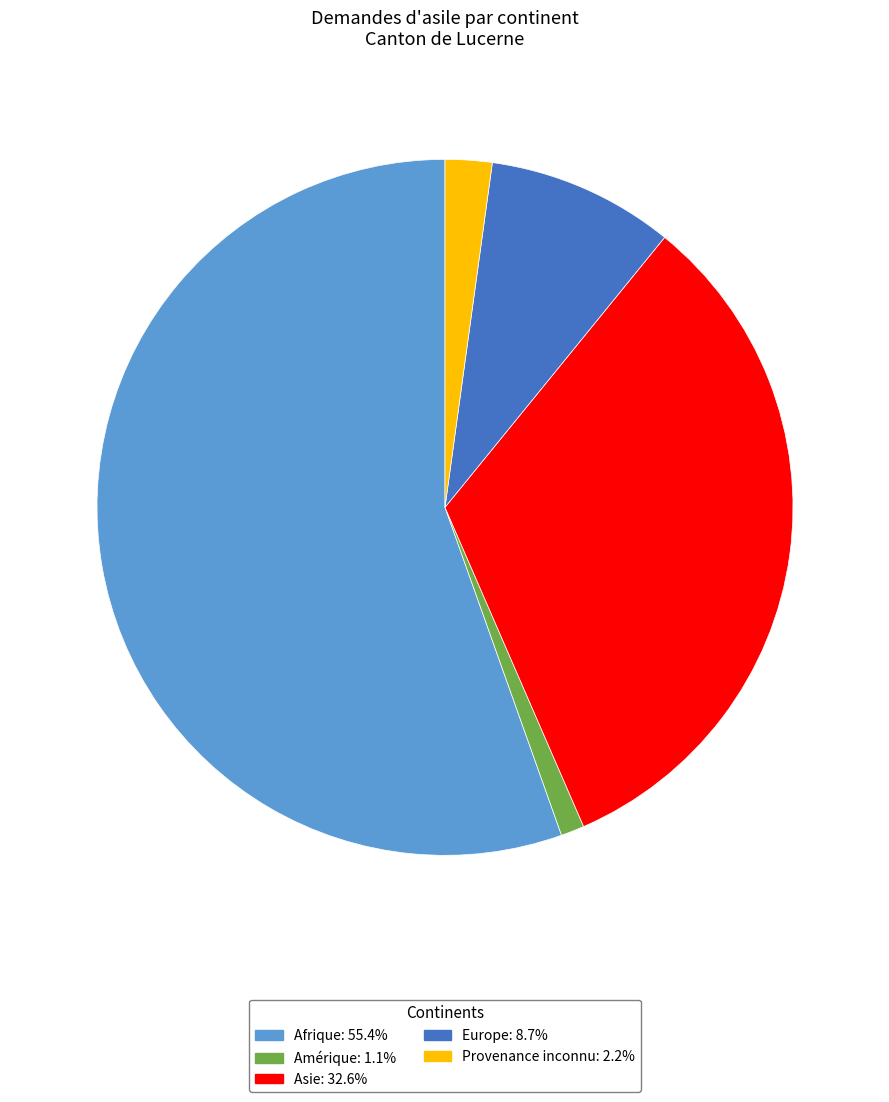

Does any single category account for the majority?

Yes